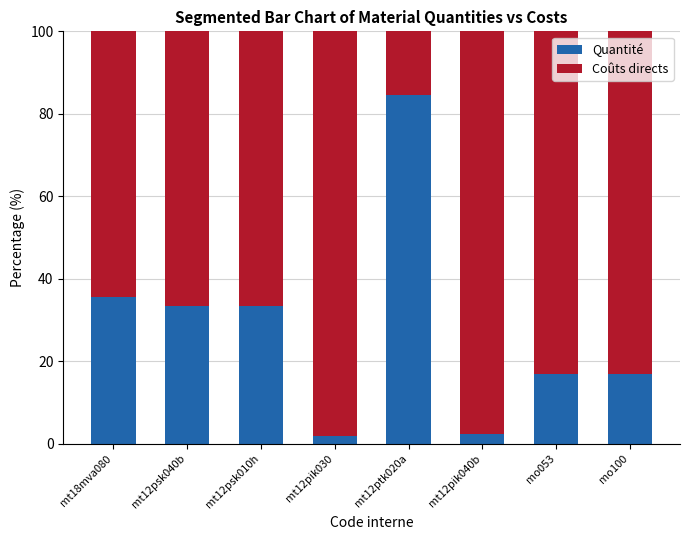

Read the Quantité value at mo053.

16.8